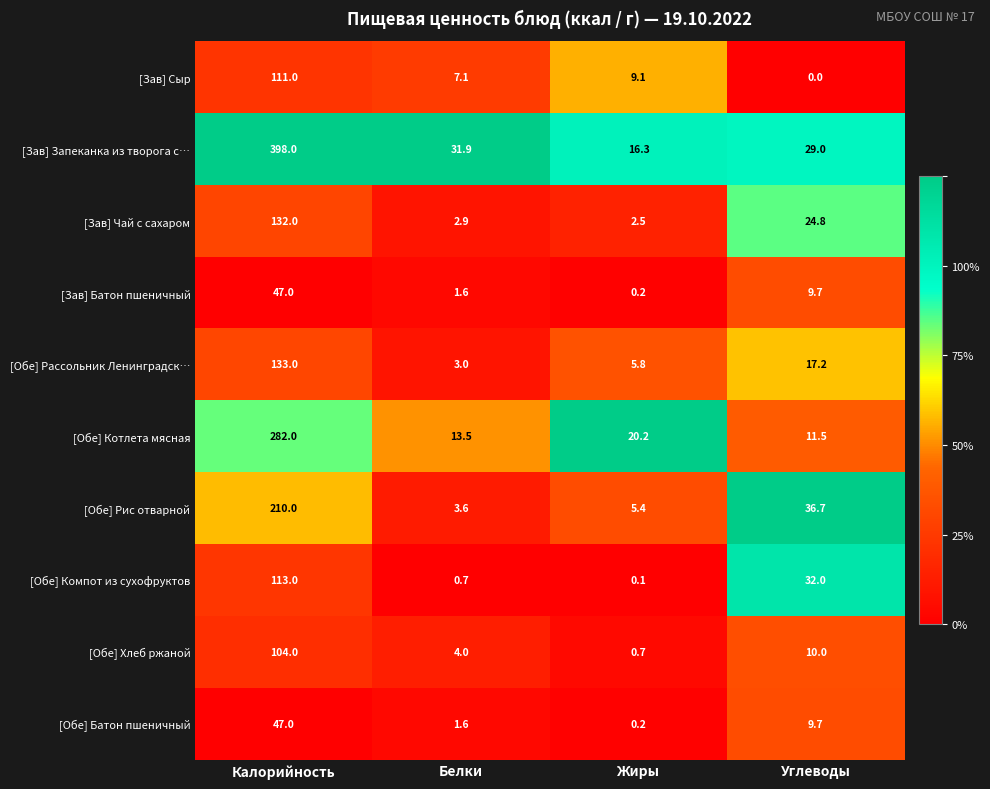

Between Калорийность and Белки, which series saw the biggest shift?

[Зав] Запеканка из творога с…